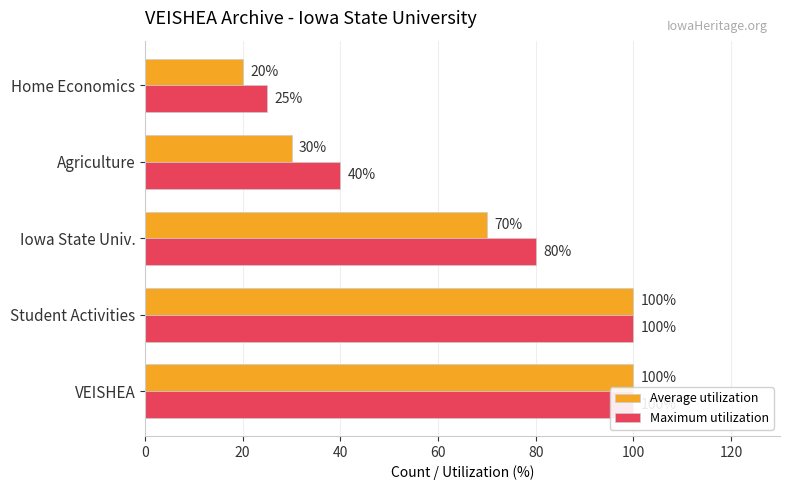

Which series has the largest total across all categories?

Maximum utilization